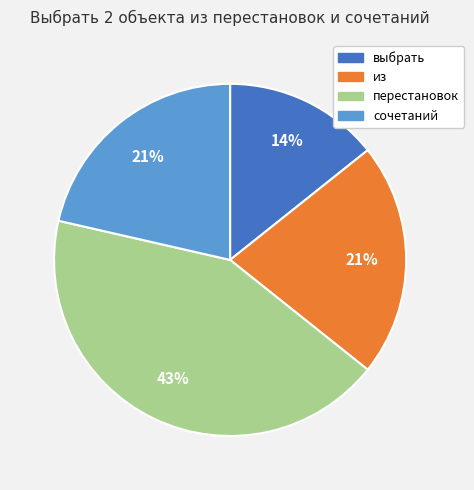

Does из represent more than half of the total?

No